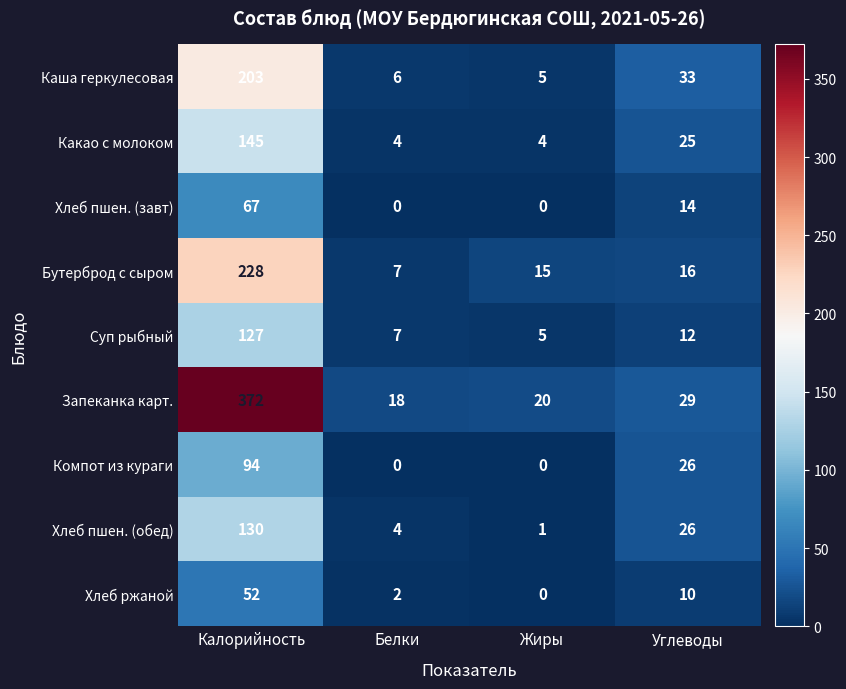

Count the number of data series in this chart.

9